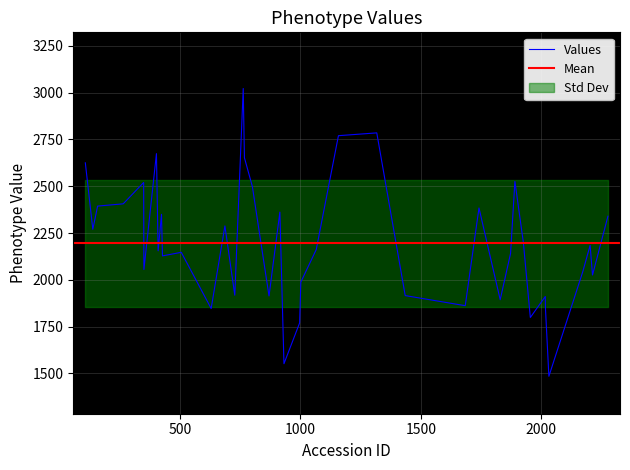

What is the change in value from 265 to 1954?

-607